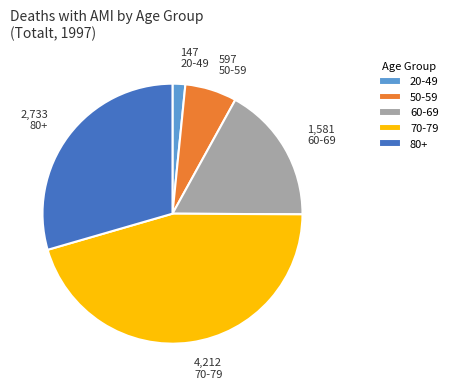

Rank the categories by value from lowest to highest.

20-49, 50-59, 60-69, 80+, 70-79